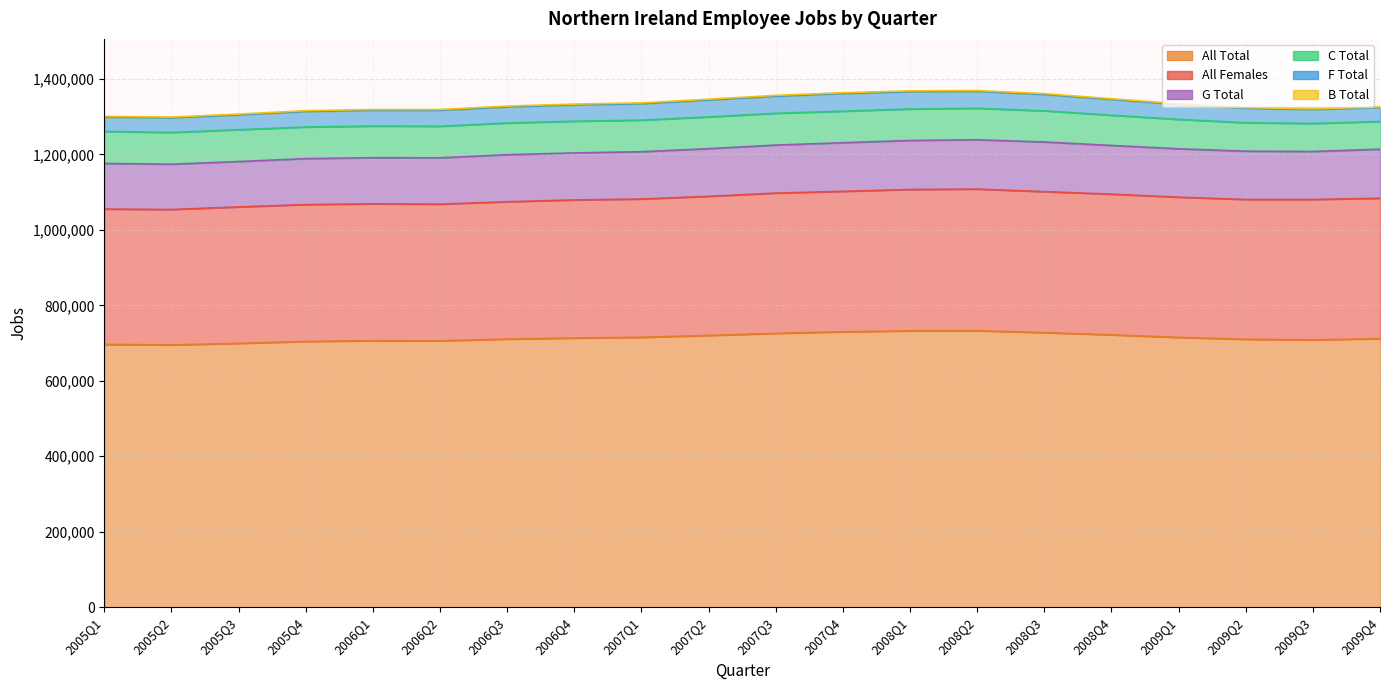

What is the minimum value for All Total?

695140